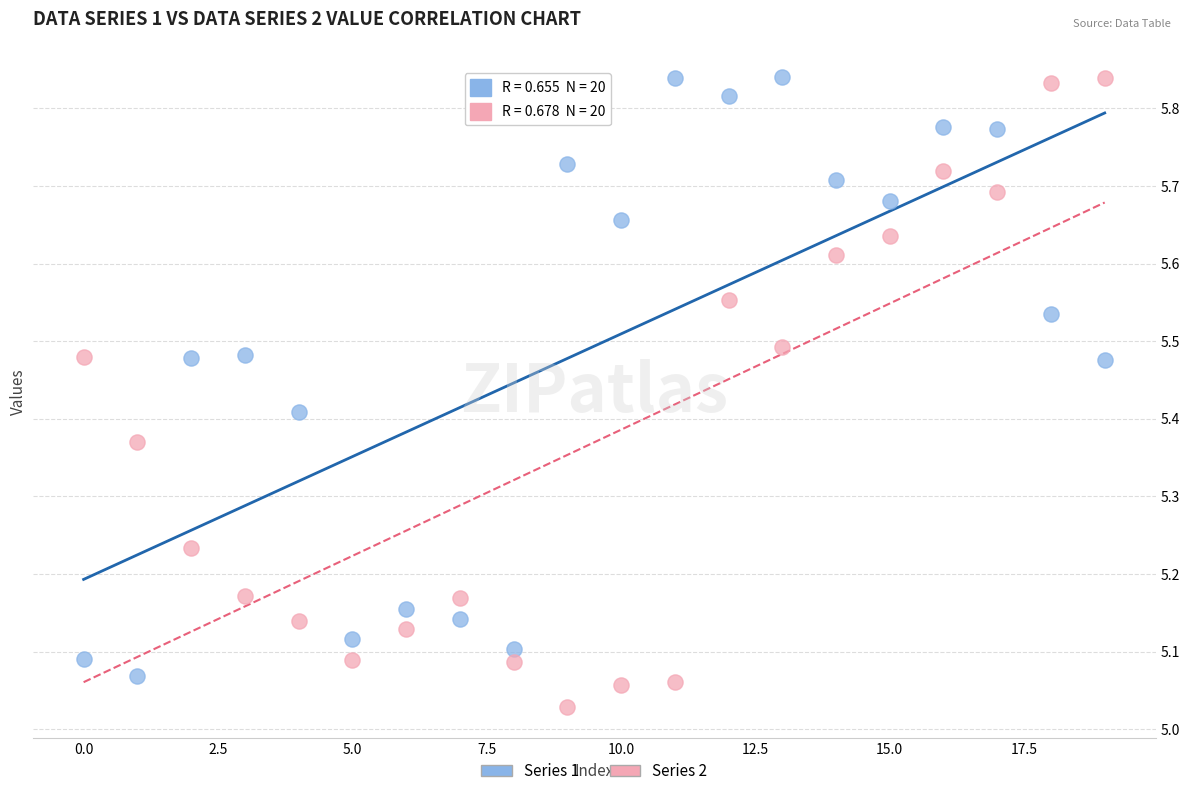

Which series contains the lowest Y value?

Series 2